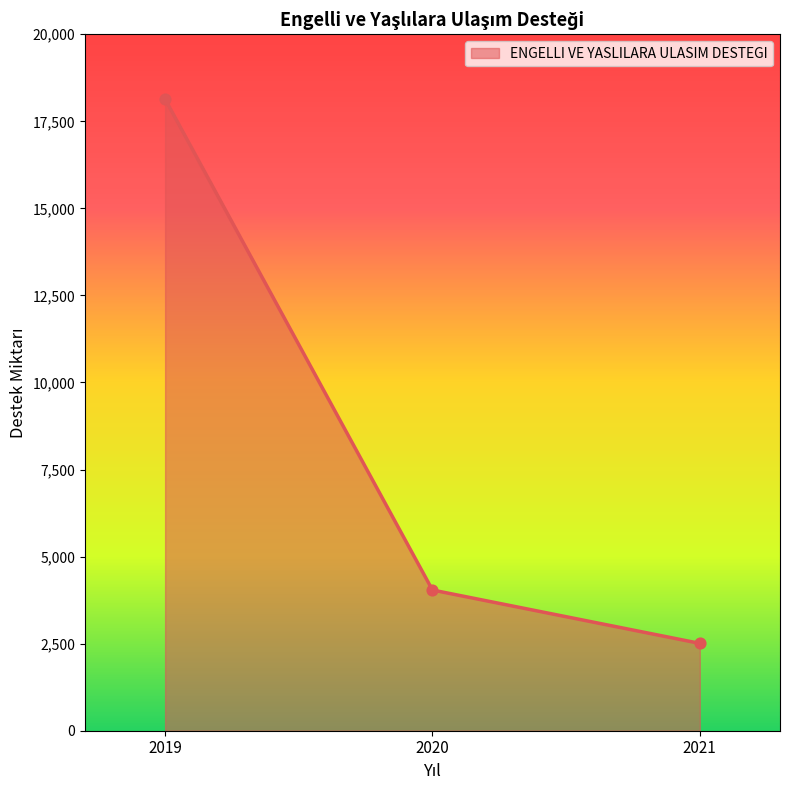

Approximately how many times larger is the value at 2019 compared to 2020?

4.5